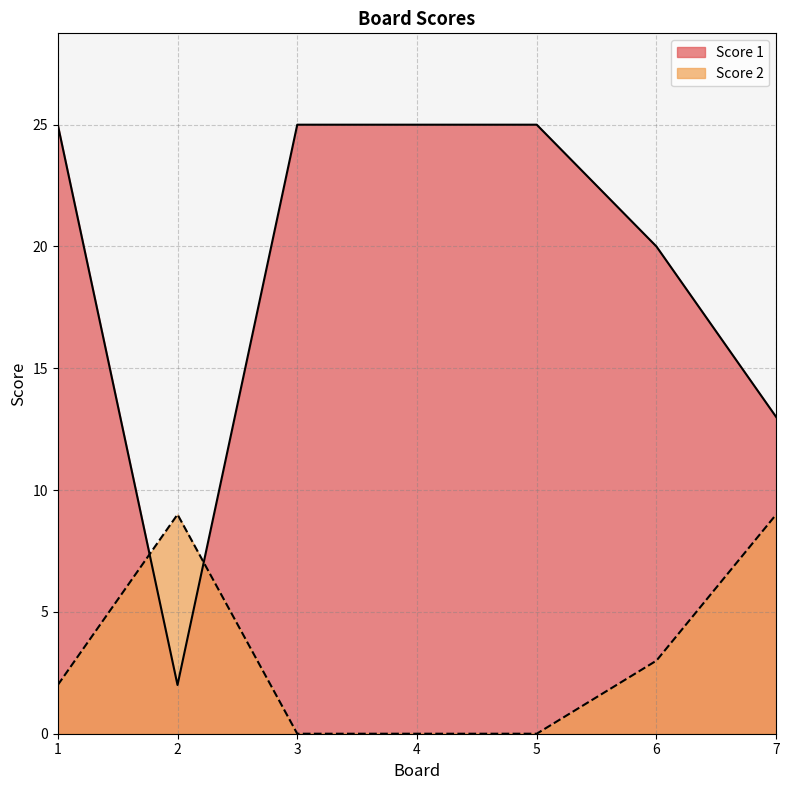

Reading left to right, what are all the values shown in this chart?

Score 1: 25	2	25	25	25	20	13
Score 2: 2	9	0	0	0	3	9